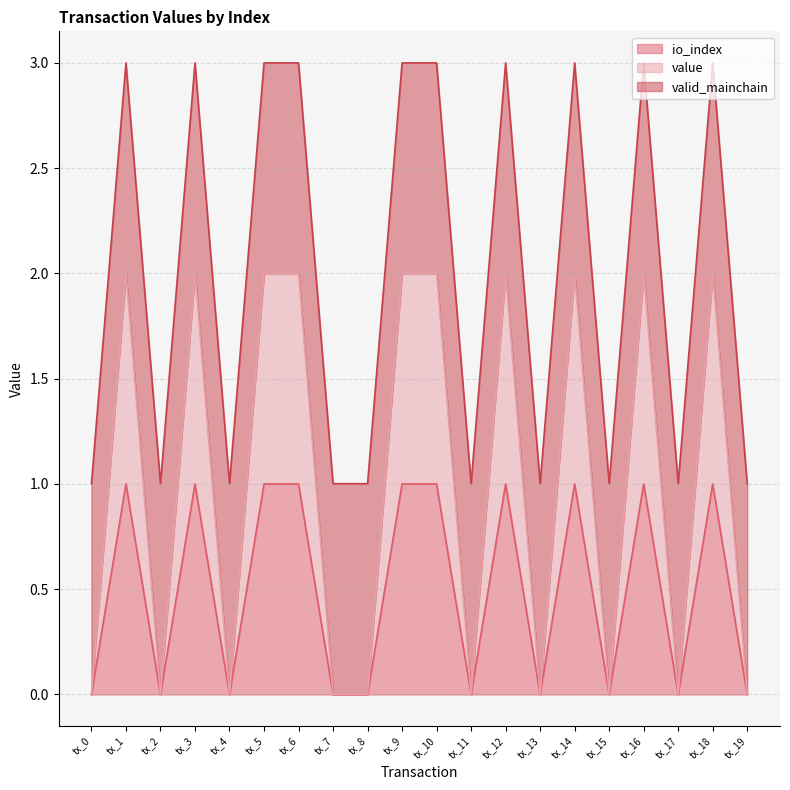

Which series has the widest spread of values?

value